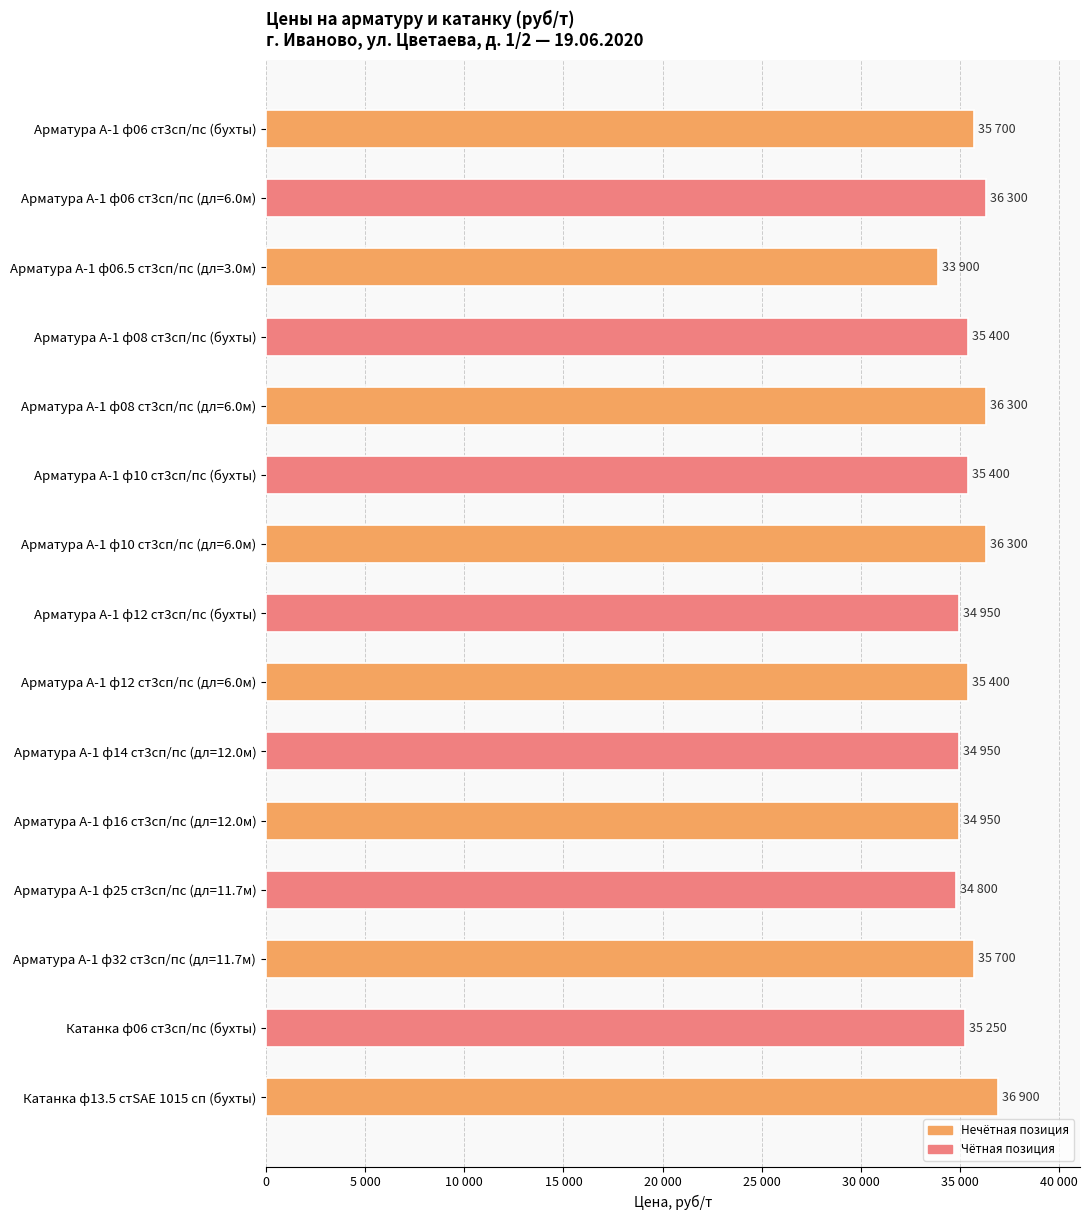

What is the greatest value displayed?

36900